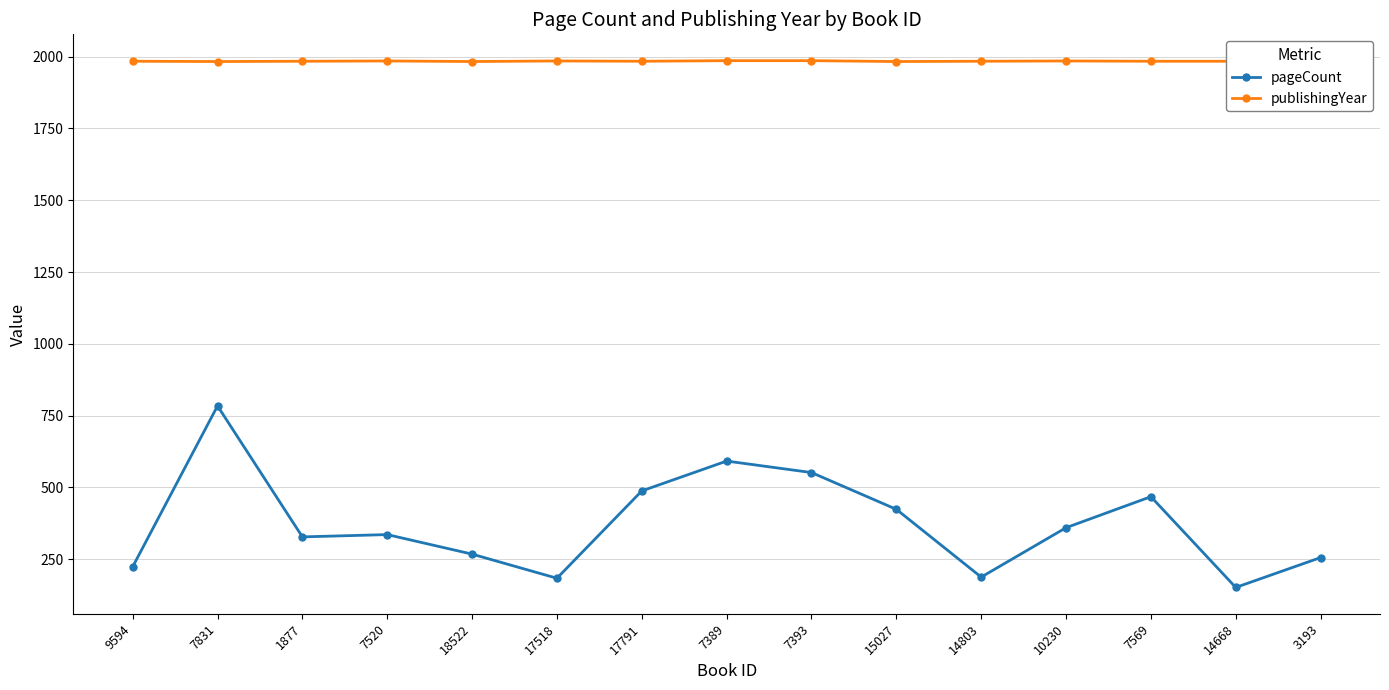

True or false: pageCount and publishingYear intersect in this chart.

False